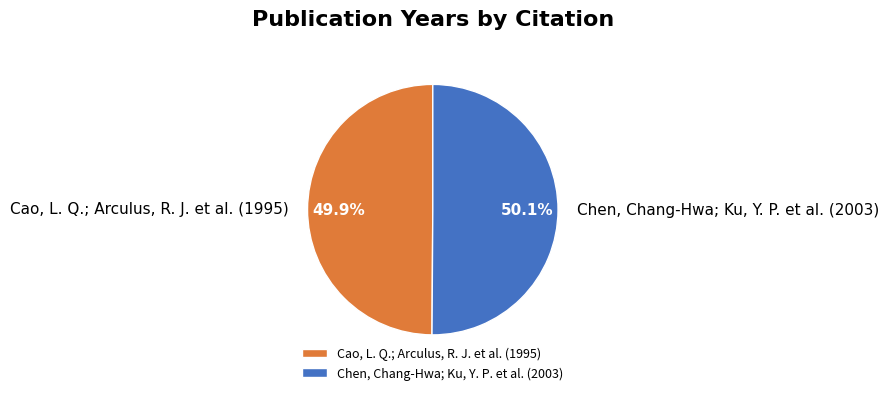

What portion of the pie excludes Cao, L. Q.; Arculus, R. J. et al. (1995)?

50.1%